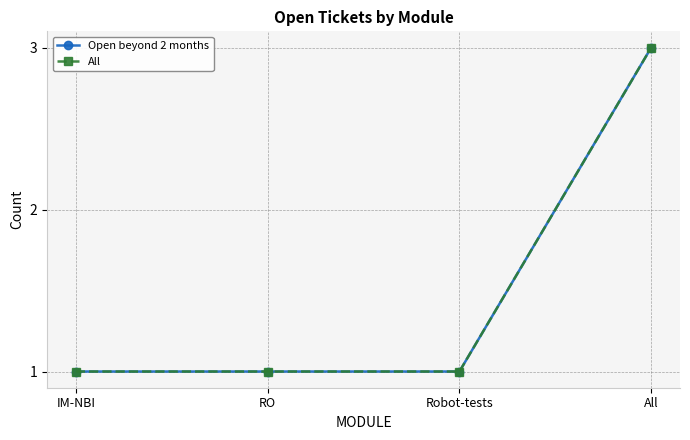

Does the chart have visible grid lines?

Yes